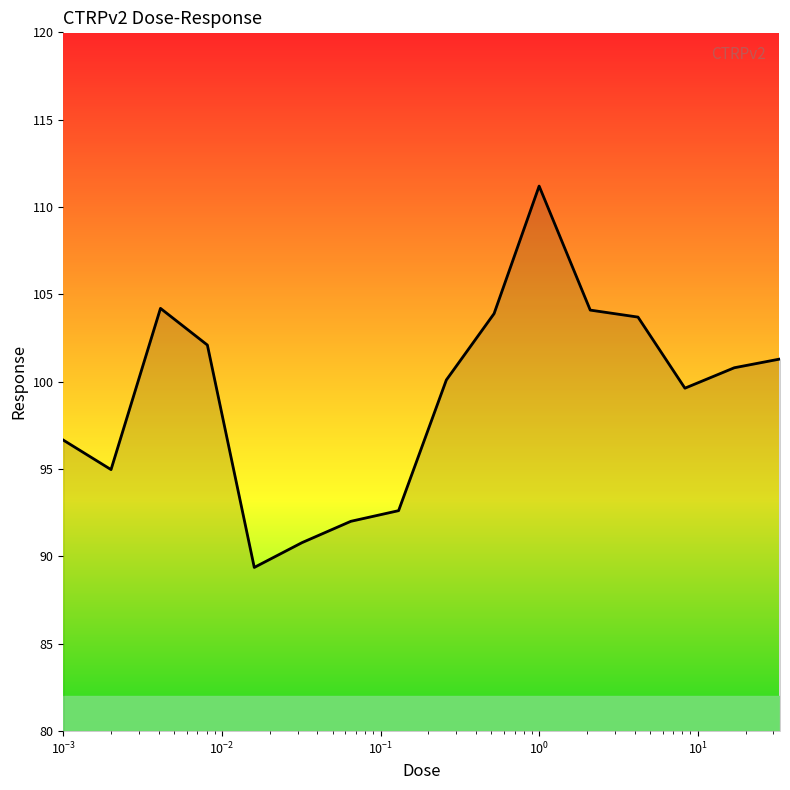

What is the sum of all values?

1587.5